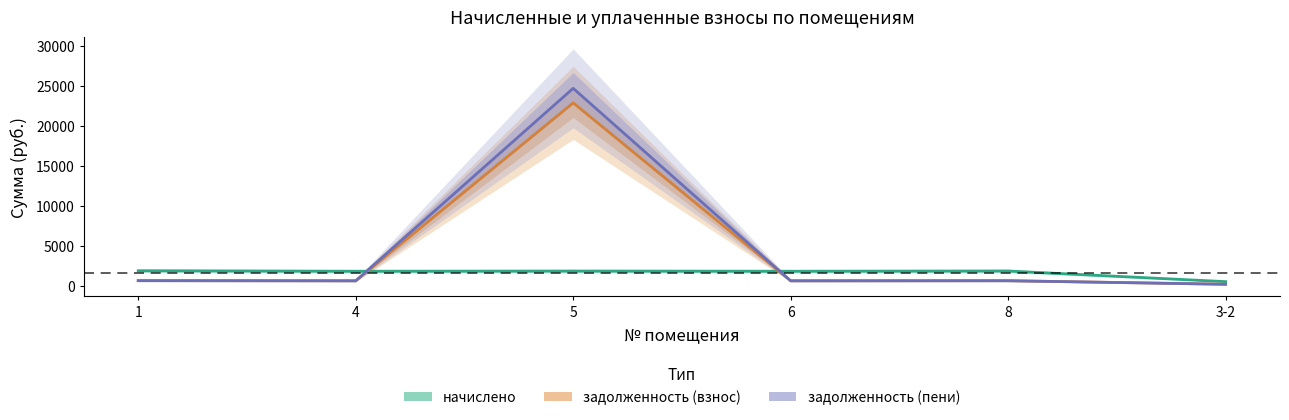

What is the lowest value of the задолженность (взнос) series?

164.6